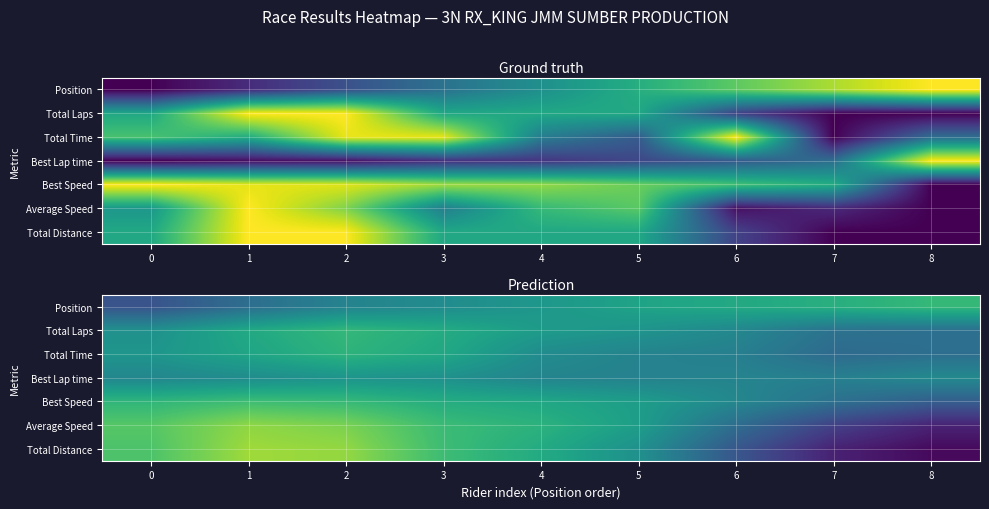

Which series has the largest range (max minus min)?

Total Distance